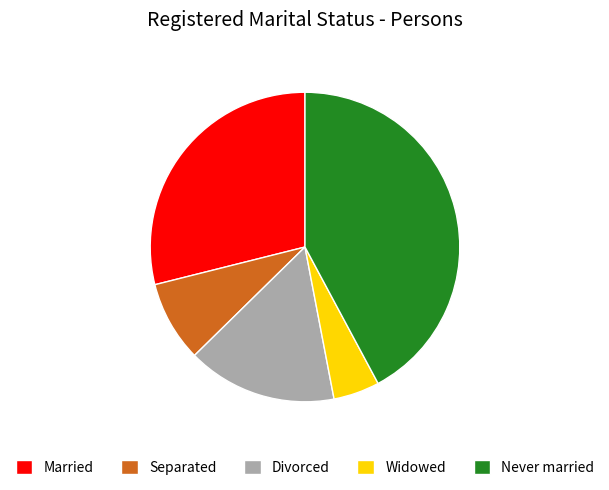

Rank the categories by value from highest to lowest.

Never married, Married, Divorced, Separated, Widowed